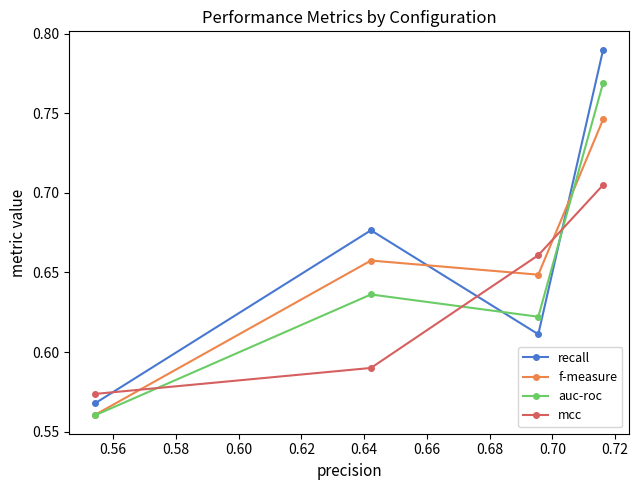

Which series has the largest range (max minus min)?

recall